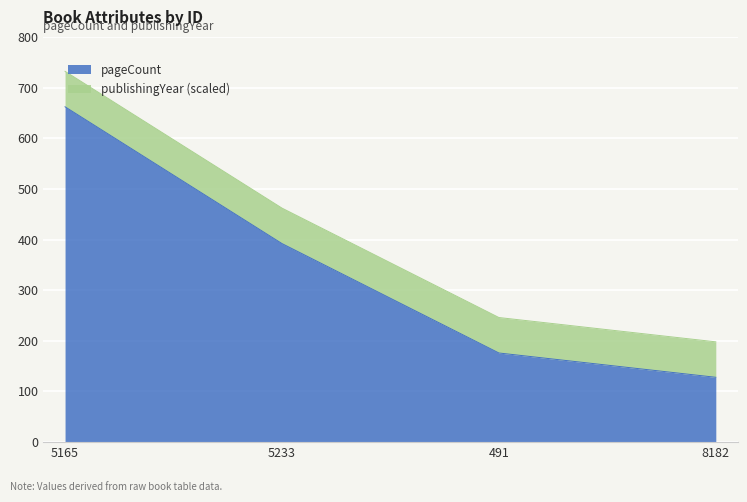

The value at 5233 is 631. True or false?

False